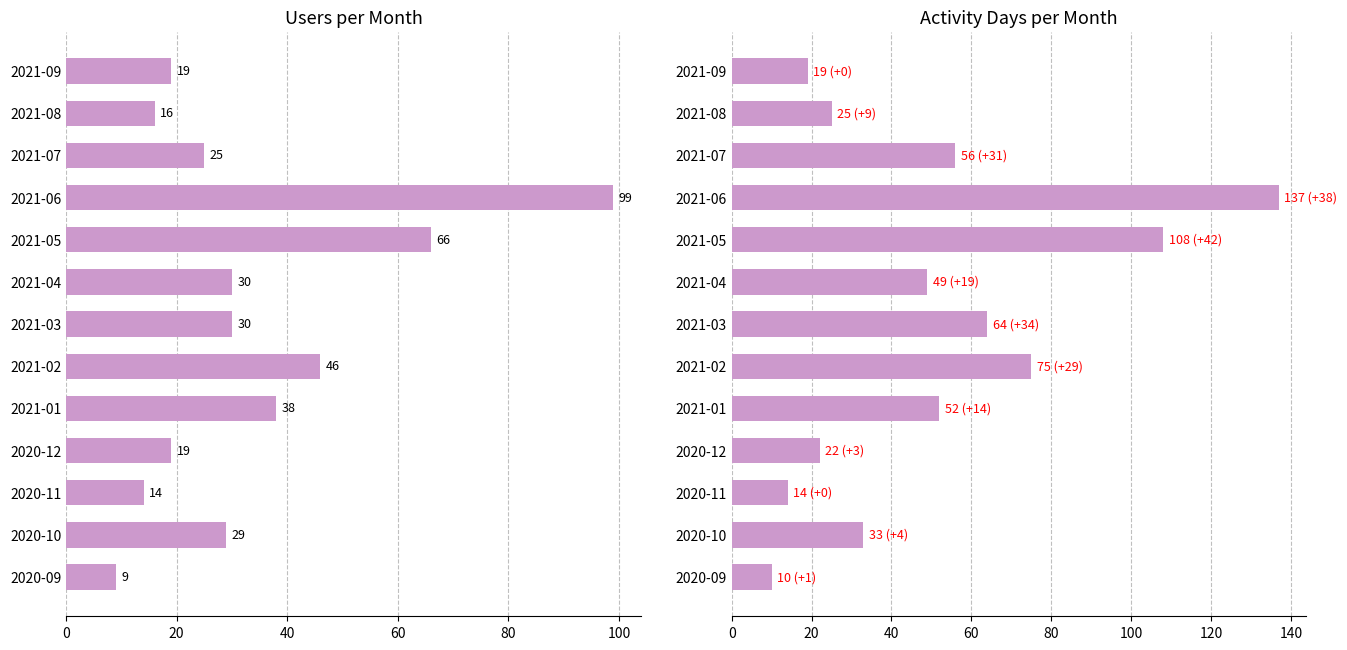

At how many categories does at least one series exceed 66?

3